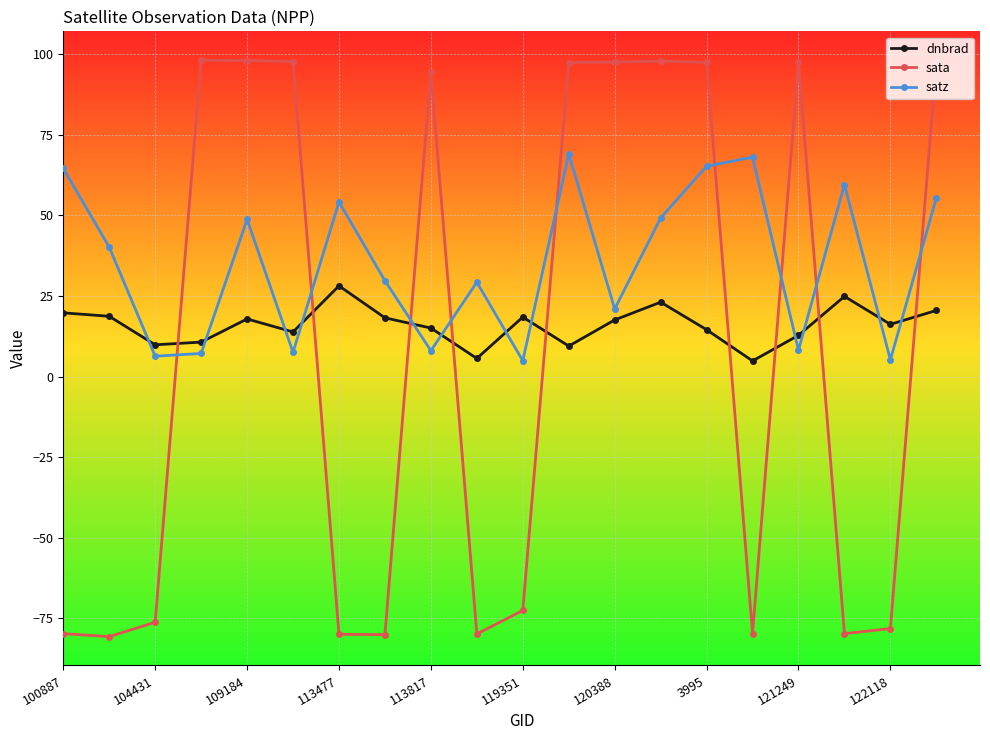

How many times do satz and sata cross each other?

9